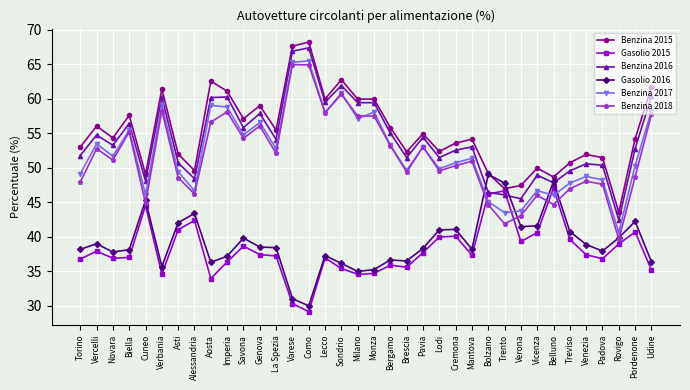

Is this an area chart (filled region under the line)?

No